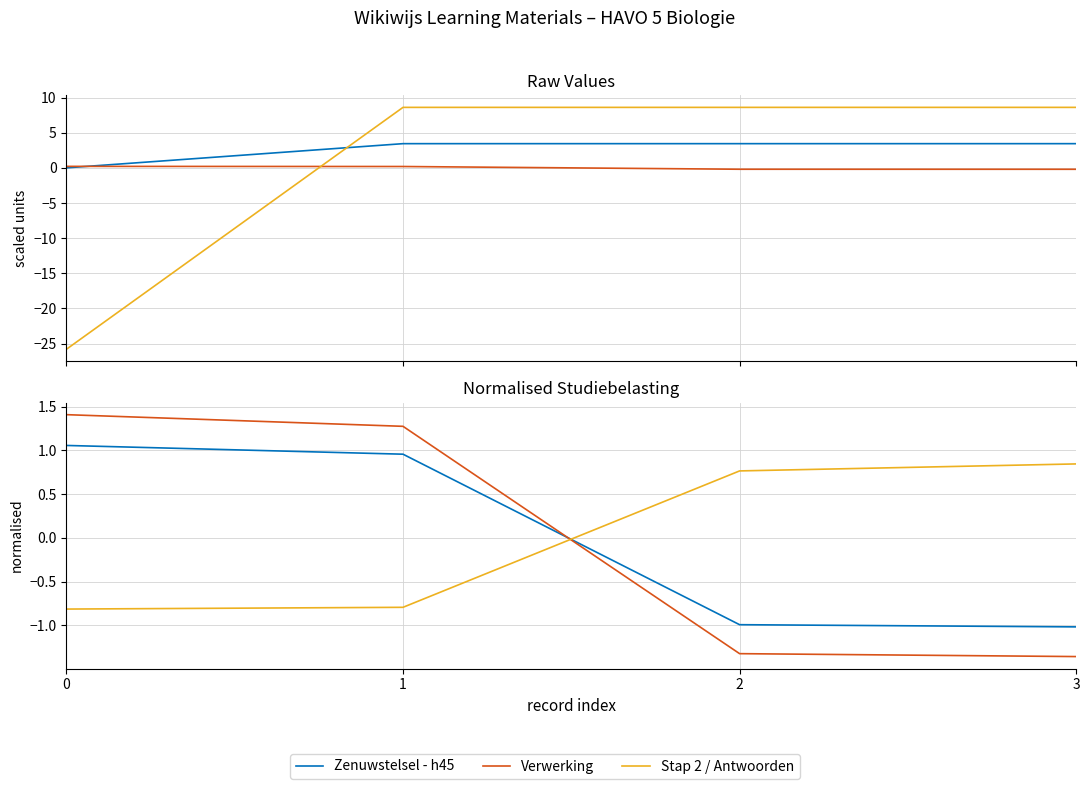

What is the sum of the Verwerking values at 1 and 0?

2.7